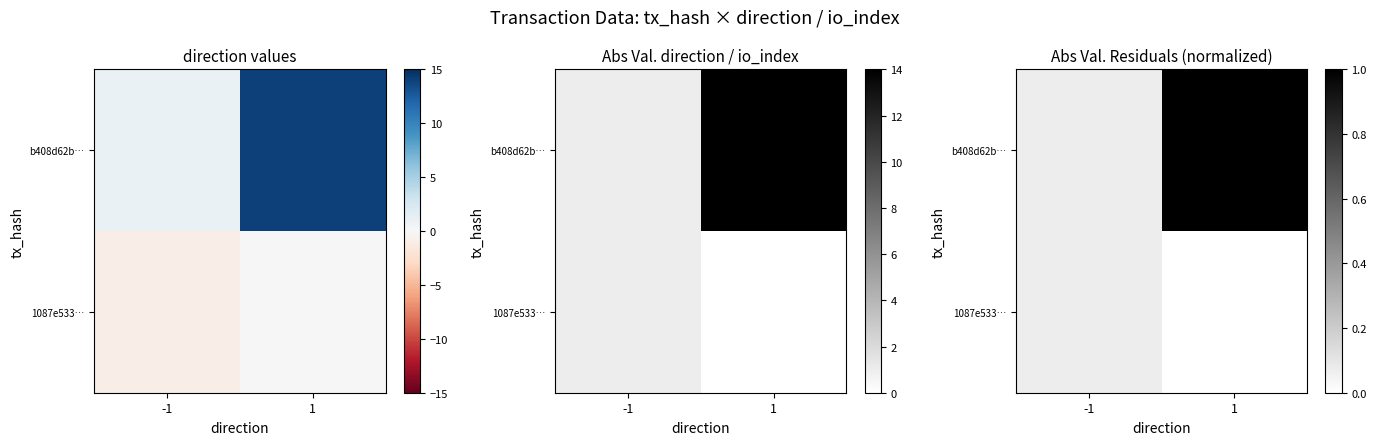

The value of b408d62b… at 1 is 0.3. True or false?

False